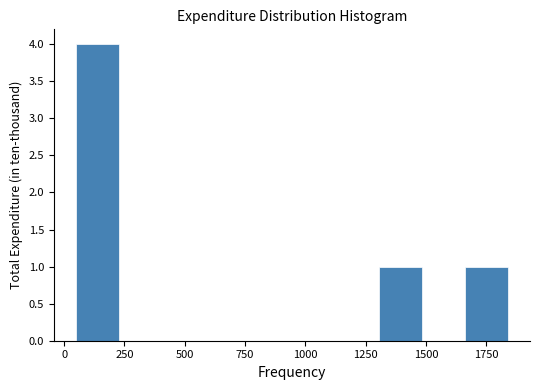

Around what value on the x-axis is the tallest bar? Give the approximate position of its centre, as read against the axis.

150